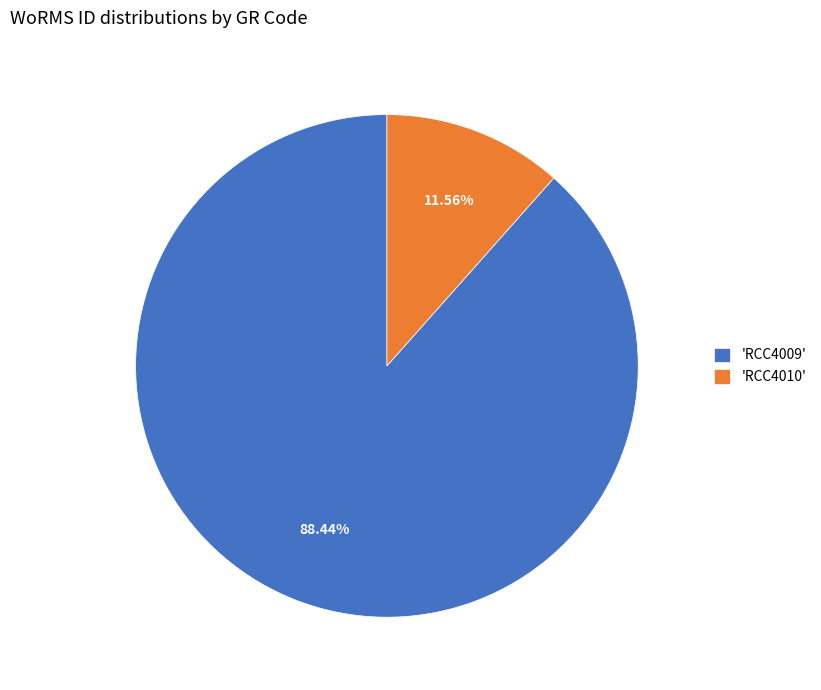

How many segments does this pie chart have?

2